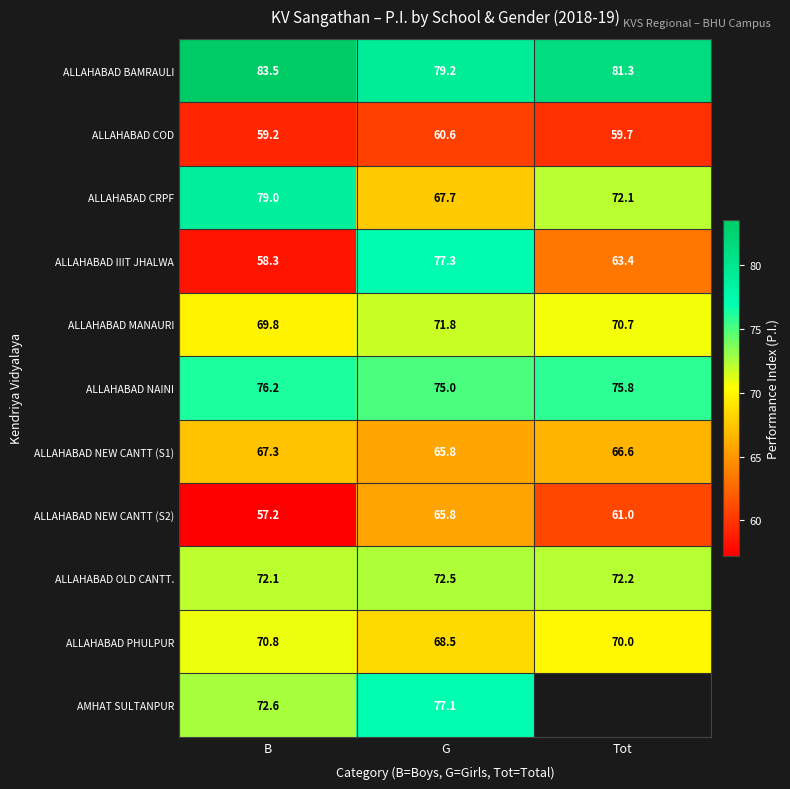

True or false: ALLAHABAD NEW CANTT (S2) has a value of 65.8 at G.

True